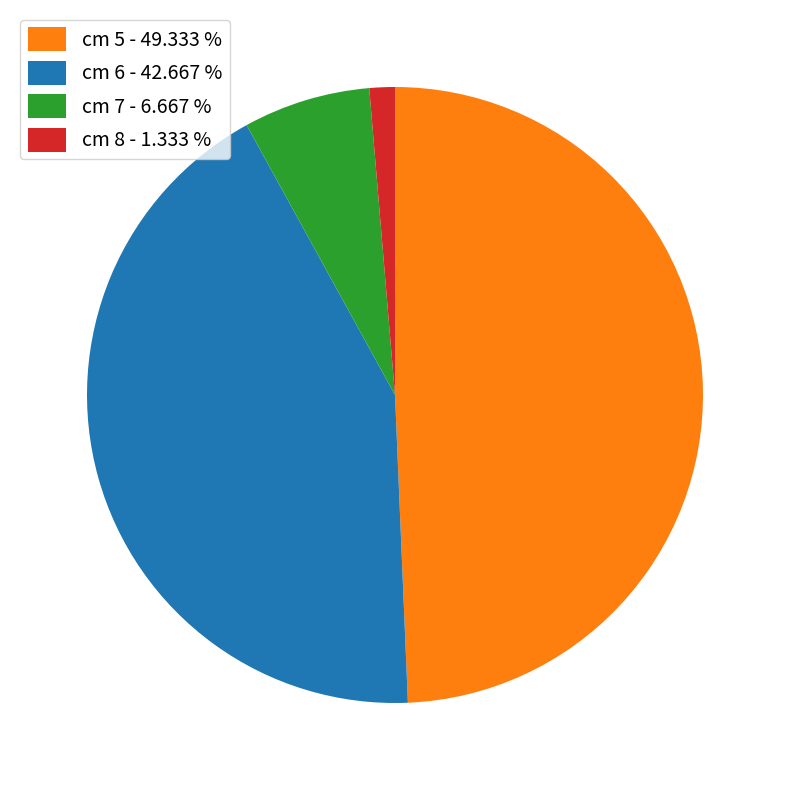

Is there a majority slice in this chart?

No